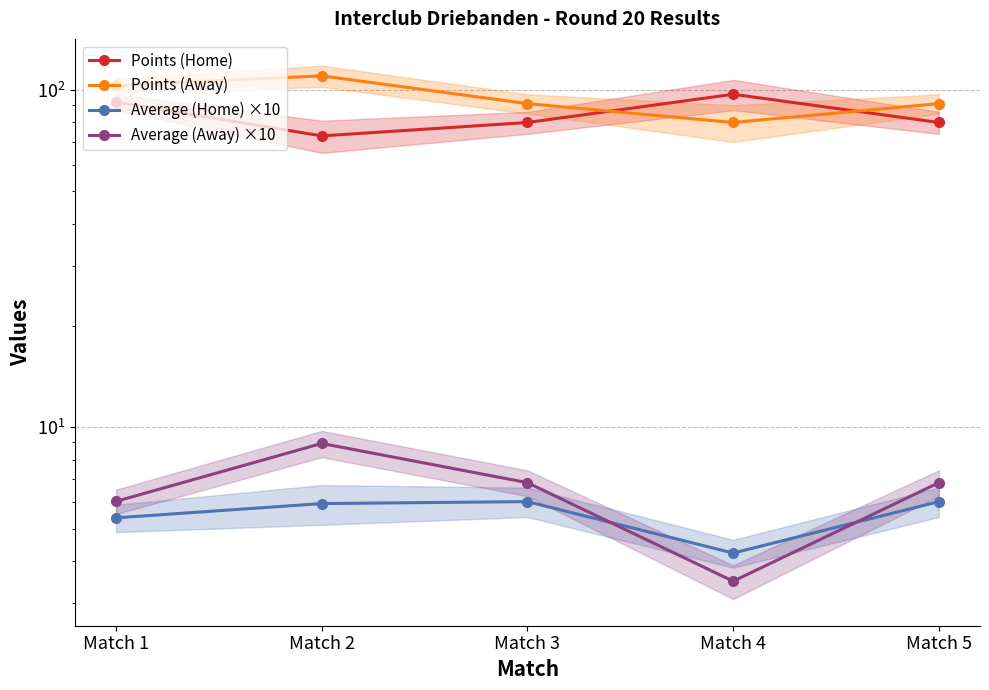

What is the sum of all Points (Home) values?

422.0